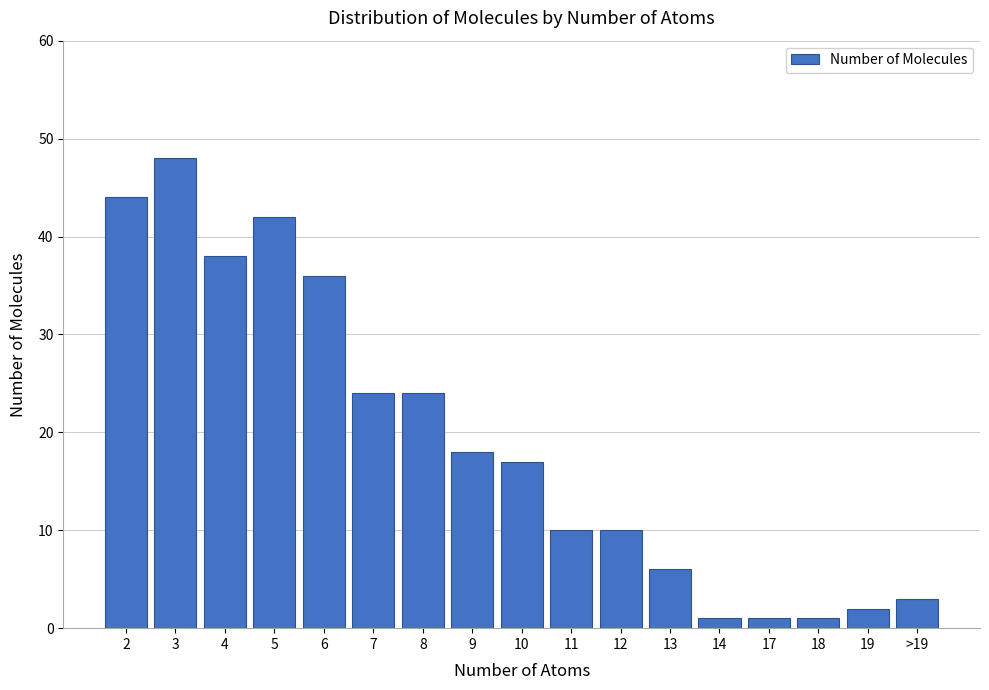

Reading left to right, what are all the values shown in this chart?

44	48	38	42	36	24	24	18	17	10	10	6	1	1	1	2	3